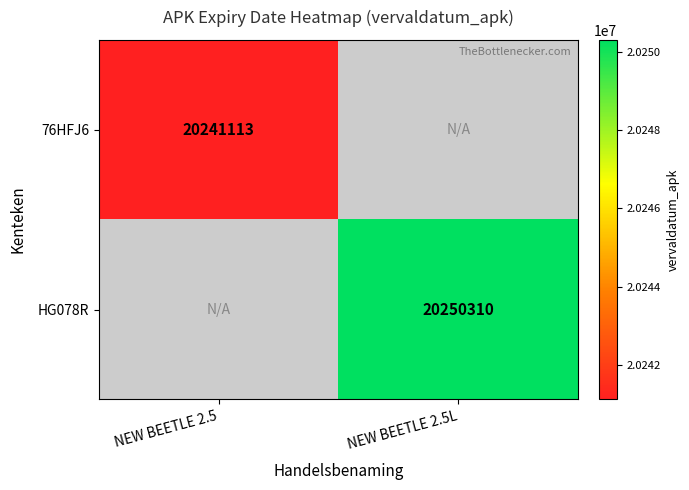

True or false: HG078R has a value of 20250310 at NEW BEETLE 2.5L.

True